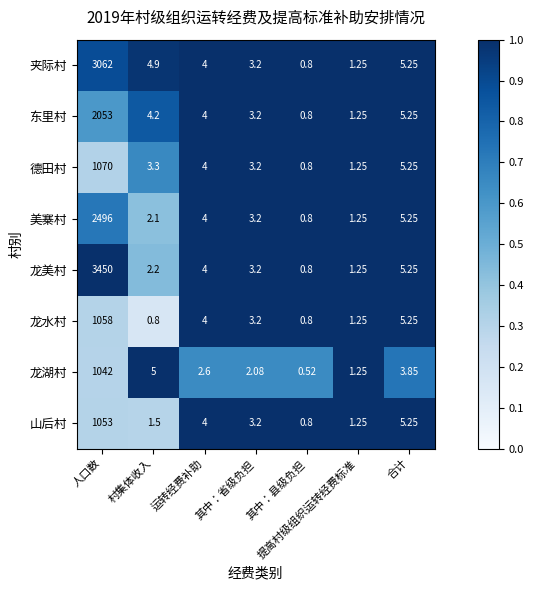

Rank the categories by 德田村 value from lowest to highest.

其中：县级负担, 提高村级组织运转经费标准, 其中：省级负担, 村集体收入, 运转经费补助, 合计, 人口数